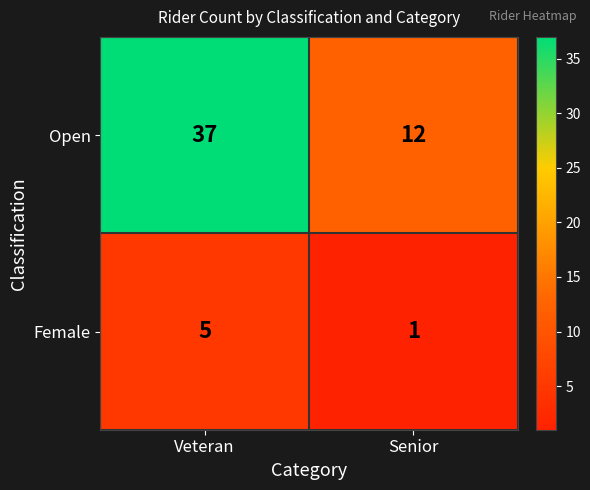

What is the maximum value shown in the chart?

37